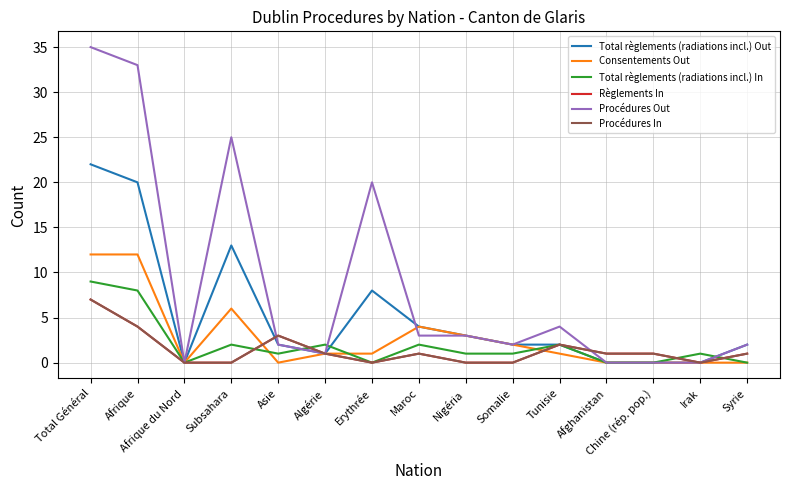

Does the chart display data point markers on the line(s)?

No